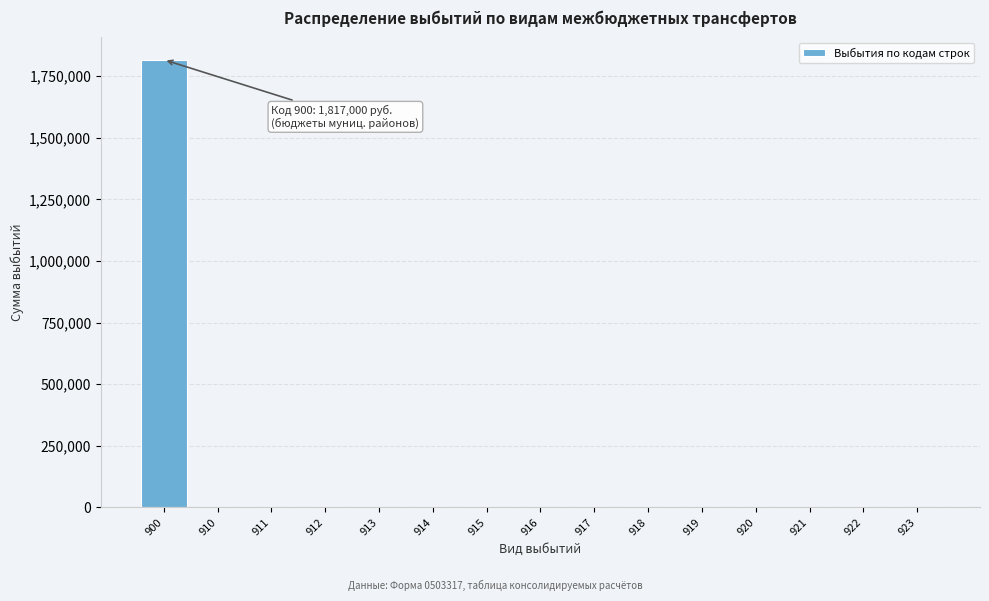

Reading left to right, transcribe all the data shown in this chart.

900=1817000	910=0	911=0	912=0	913=0	914=0	915=0	916=0	917=0	918=0	919=0	920=0	921=0	922=0	923=0